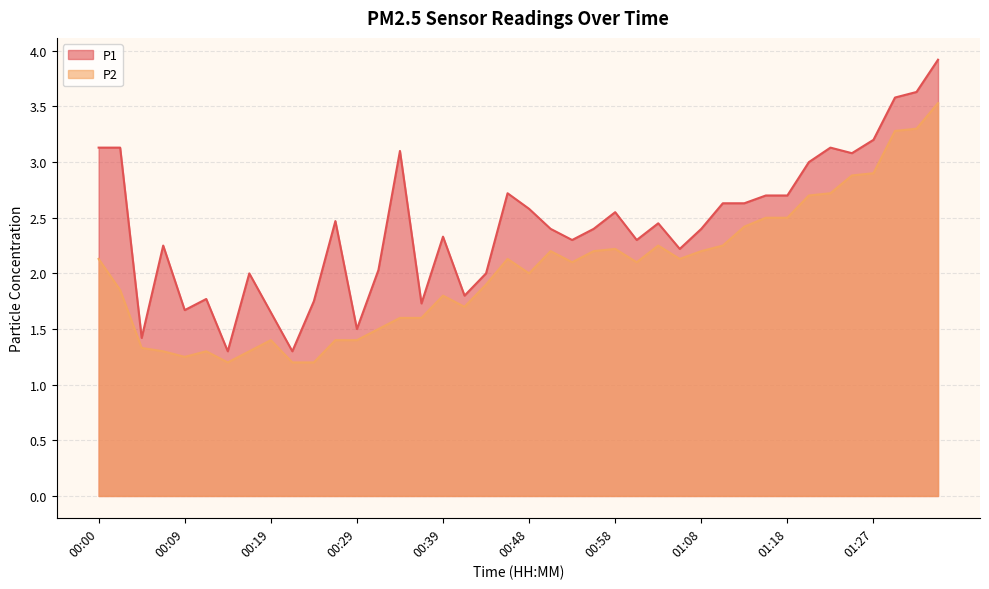

Where is the first local maximum for P2?

00:12